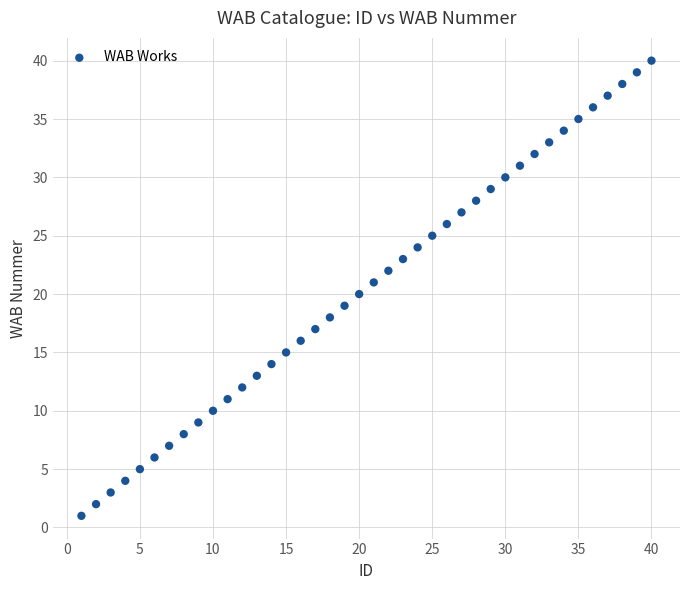

What is the range of X values (max minus min)?

39